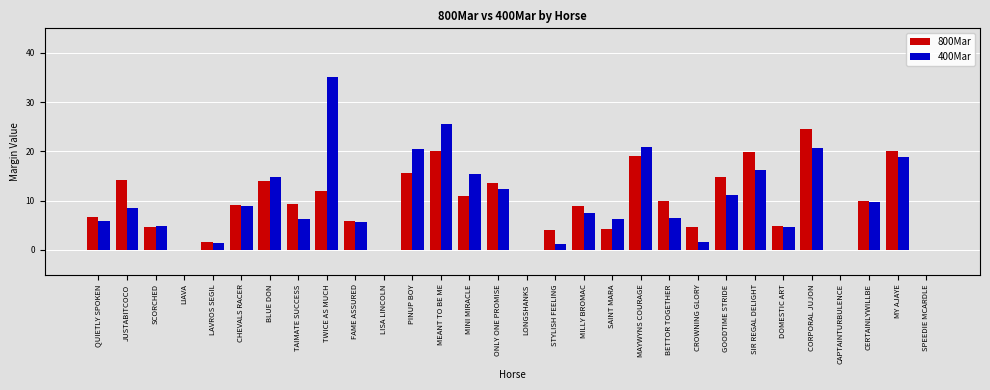

What is the approximate value of 400Mar at CORPORAL JUJON?

20.8